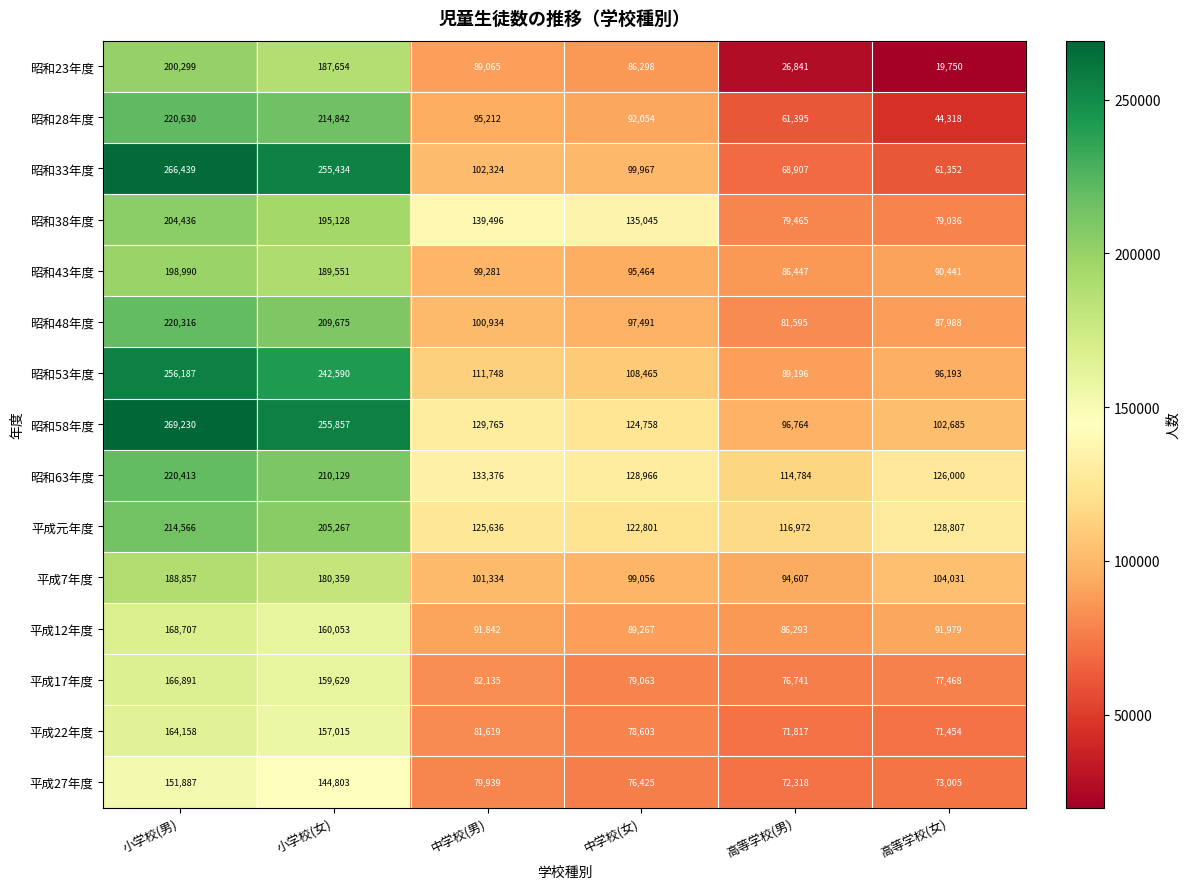

Rank the series by their maximum value, from lowest to highest.

平成27年度, 平成22年度, 平成17年度, 平成12年度, 平成7年度, 昭和43年度, 昭和23年度, 昭和38年度, 平成元年度, 昭和48年度, 昭和63年度, 昭和28年度, 昭和53年度, 昭和33年度, 昭和58年度